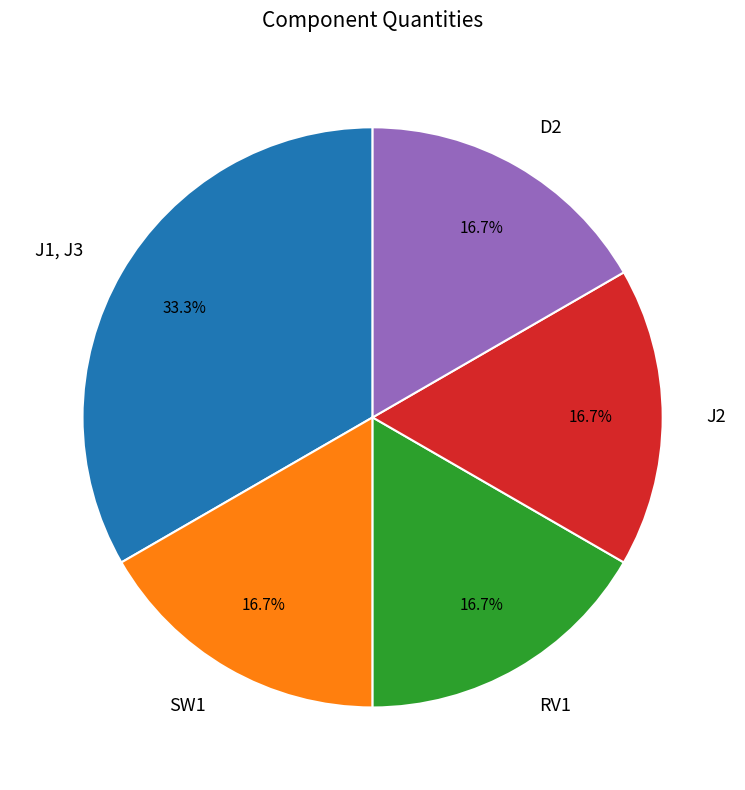

To the nearest percent, what is the combined percentage of RV1 and J2?

33%